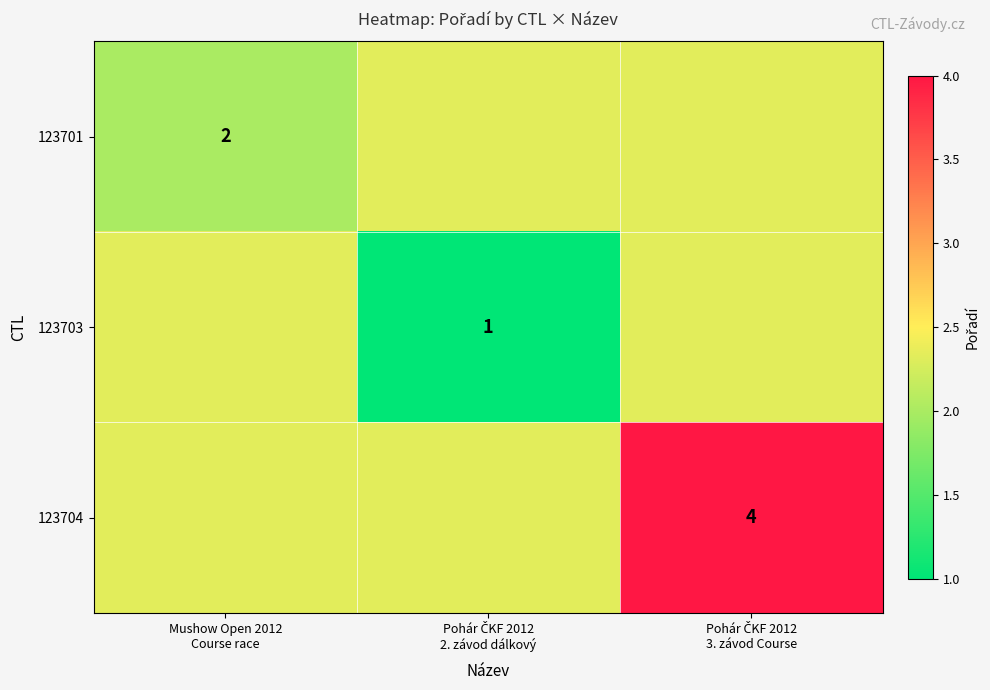

Which has a higher value, Pohár ČKF 2012
2. závod dálkový or Mushow Open 2012
Course race?

Pohár ČKF 2012
2. závod dálkový